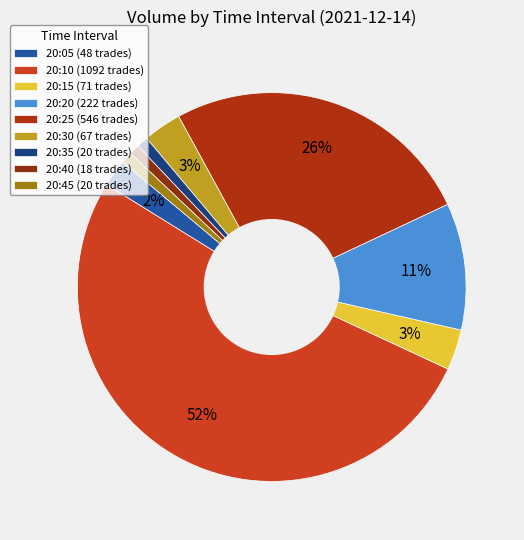

Which has a higher value, 20:35 or 20:15?

20:15